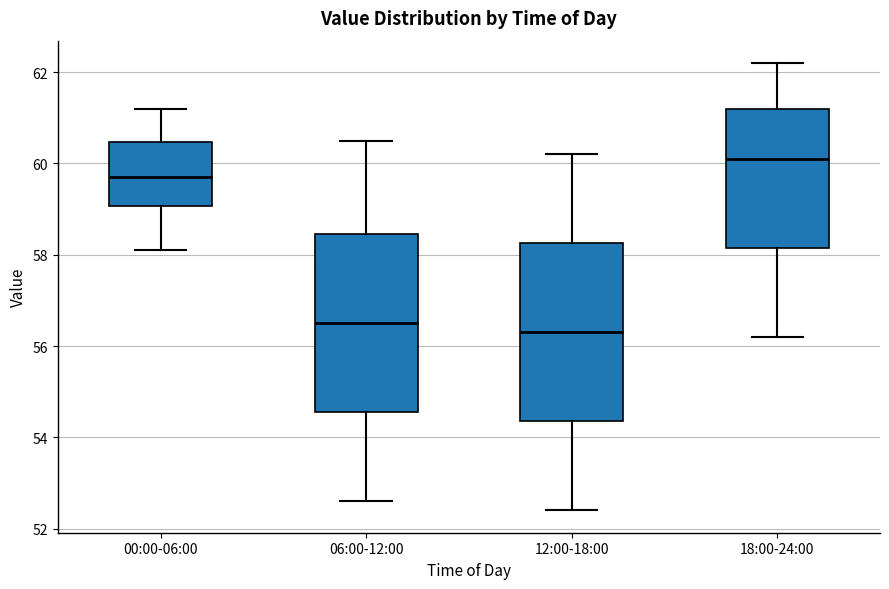

Which box's median line is the highest?

18:00-24:00